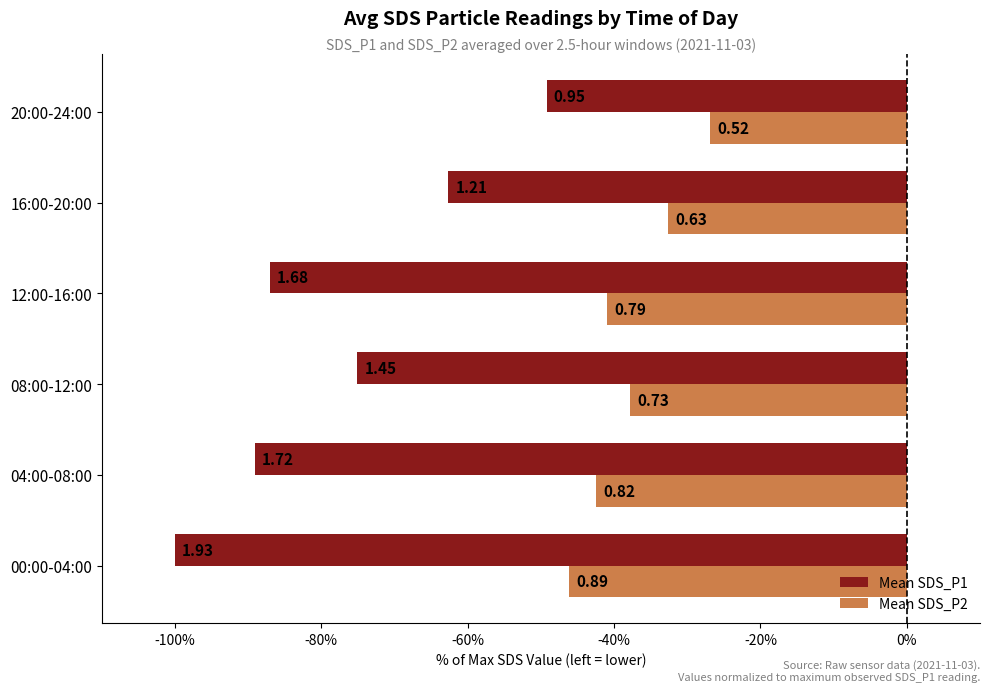

What are all the series names shown in the legend?

Mean SDS_P1, Mean SDS_P2